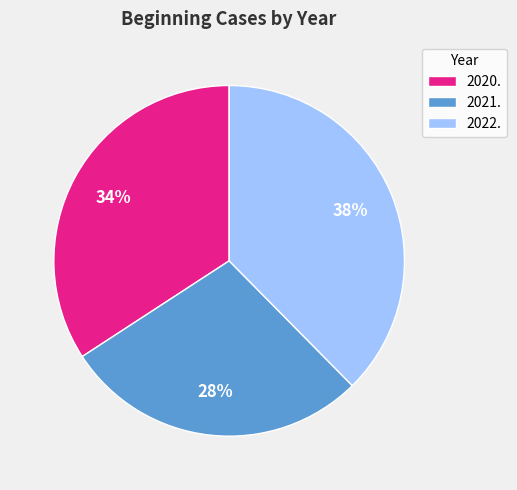

To the nearest percent, what is the combined percentage of 2022. and 2020.?

72%